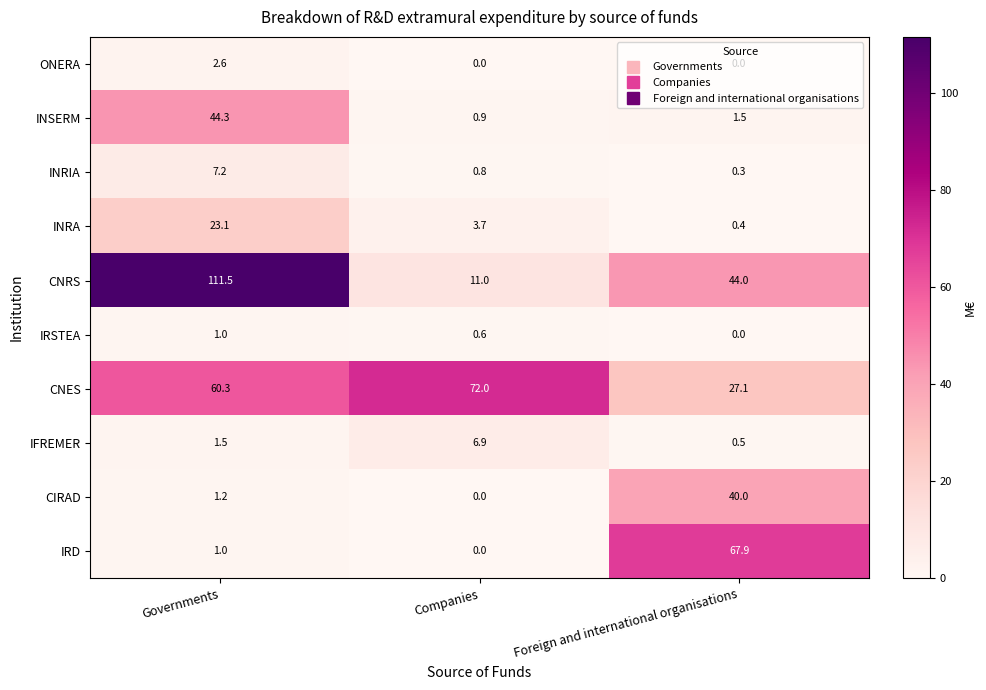

What is the lowest value of the INRIA series?

0.3